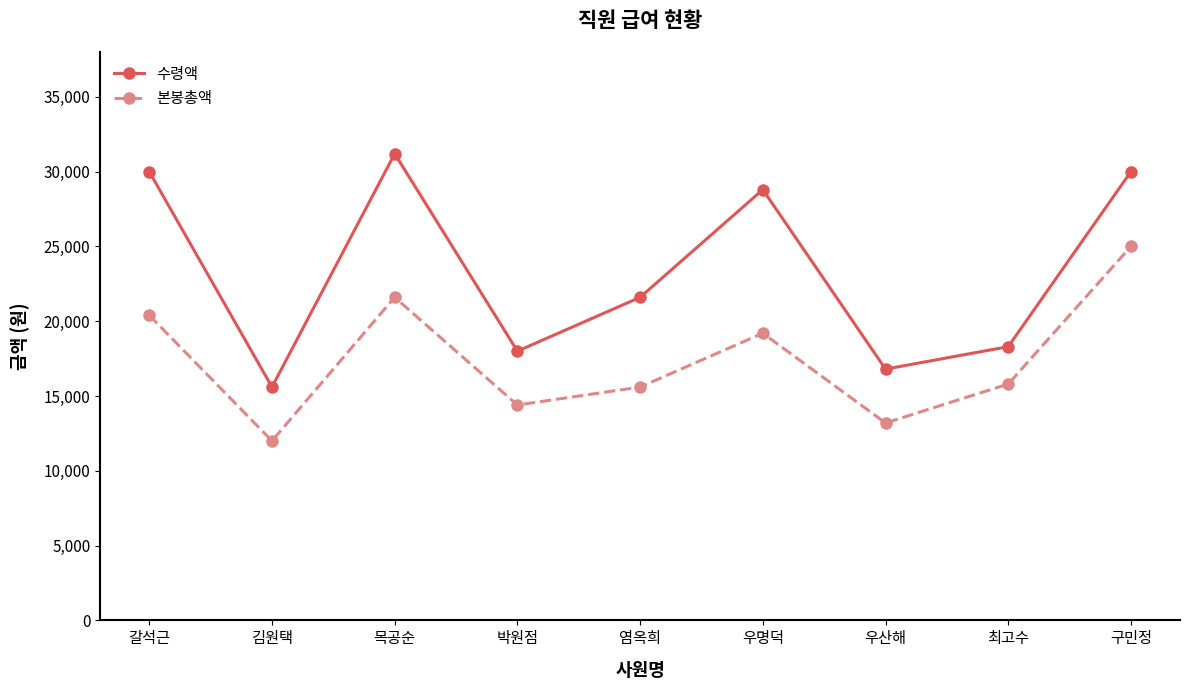

At which category is the sum across all series the highest?

구민정